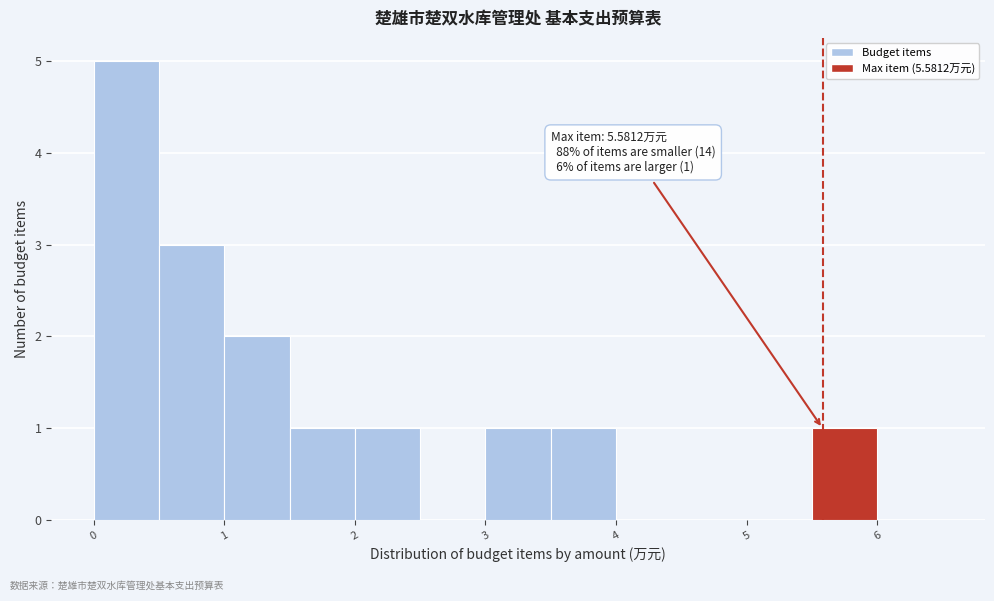

Which range on the x-axis has the tallest bar?

0.0 to 0.5